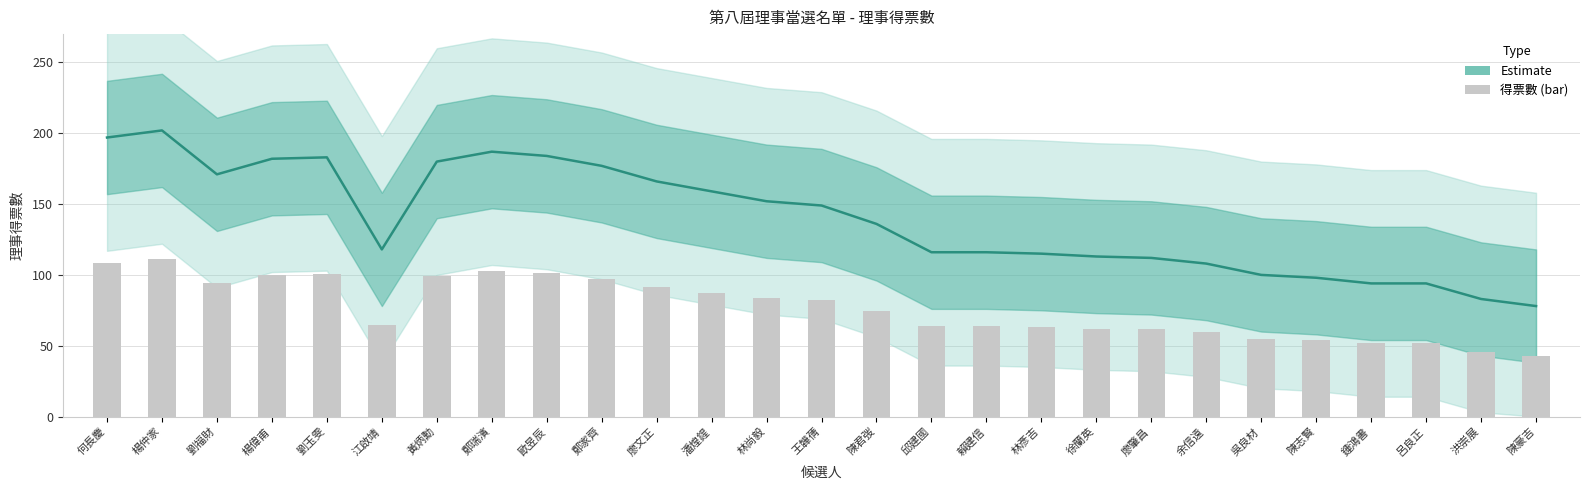

Reading left to right, transcribe all the data shown in this chart.

何長慶=197	楊仲家=202	劉福財=171	楊偉甫=182	劉玉雯=183	江啟靖=118	黃炳勳=180	鄭瑞濱=187	歐昱辰=184	鄭家齊=177	廖文正=166	潘煌鍟=159	林尚毅=152	王韡蒨=149	陳君弢=136	邱建國=116	賴建信=116	林彥吉=115	徐蘭英=113	廖肇昌=112	余信遠=108	吳良材=100	陳志賢=98	鍾鴻書=94	呂良正=94	洪崇展=83	陳豪吉=78